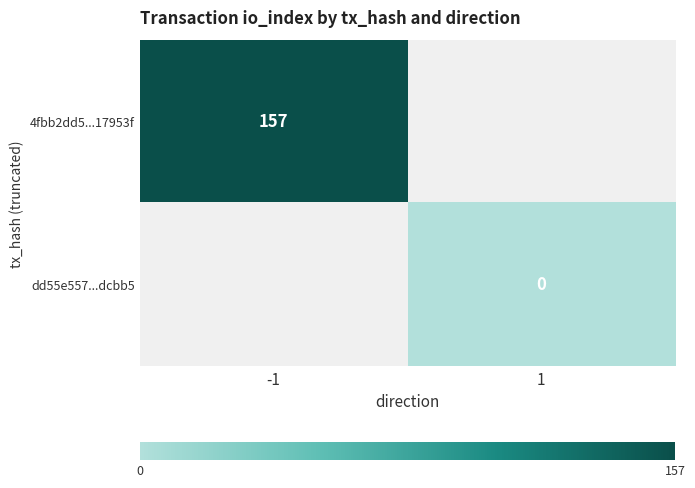

The value of 4fbb2dd5...17953f at -1 is 243. True or false?

False